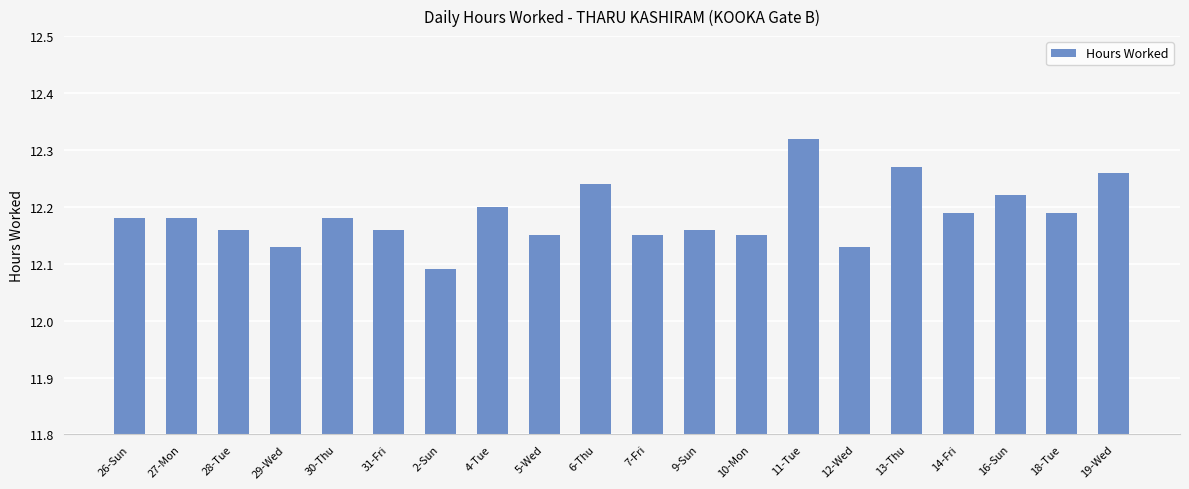

What is the label of the 16th bar from the right?

30-Thu